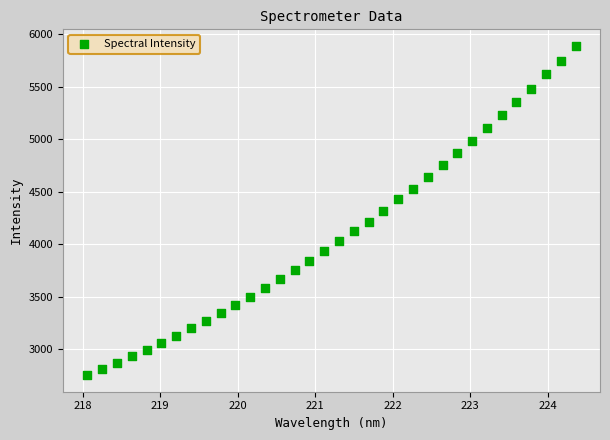

What is the range of Y values (max minus min)?

3141.8